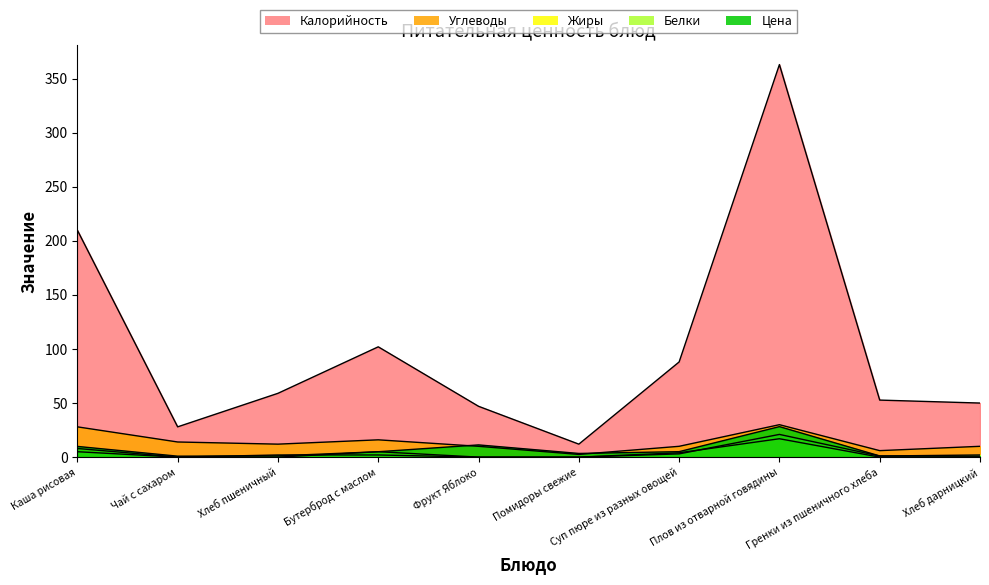

Reading left to right, what are all the values shown in this chart?

Калорийность: 209.9	28.0	59.0	102.0	47.0	12.0	88.0	363.0	52.7	50.0
Цена: 9.9	0.9	1.2	5.0	11.3	3.4	5.0	28.2	1.1	0.9
Белки: 5.0	0.0	2.0	2.0	0.0	0.0	3.0	21.0	1.0	2.0
Жиры: 8.0	0.0	0.0	5.0	0.0	0.0	4.0	17.0	0.0	0.0
Углеводы: 28.0	14.0	12.0	16.0	10.0	2.5	10.0	30.0	6.0	10.0